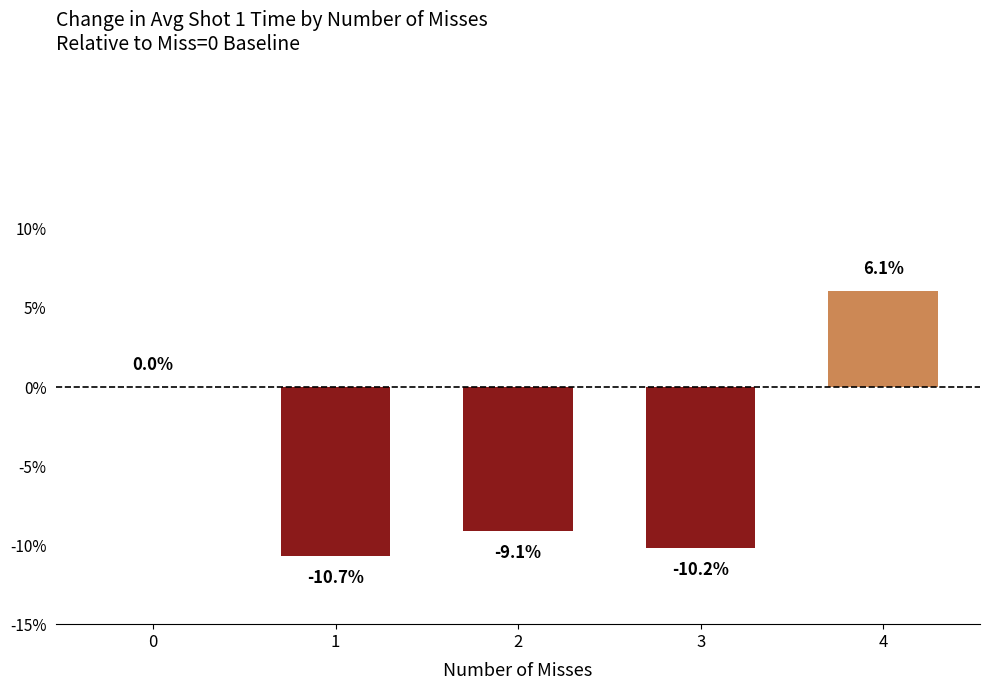

How many categories are shown in the chart?

5